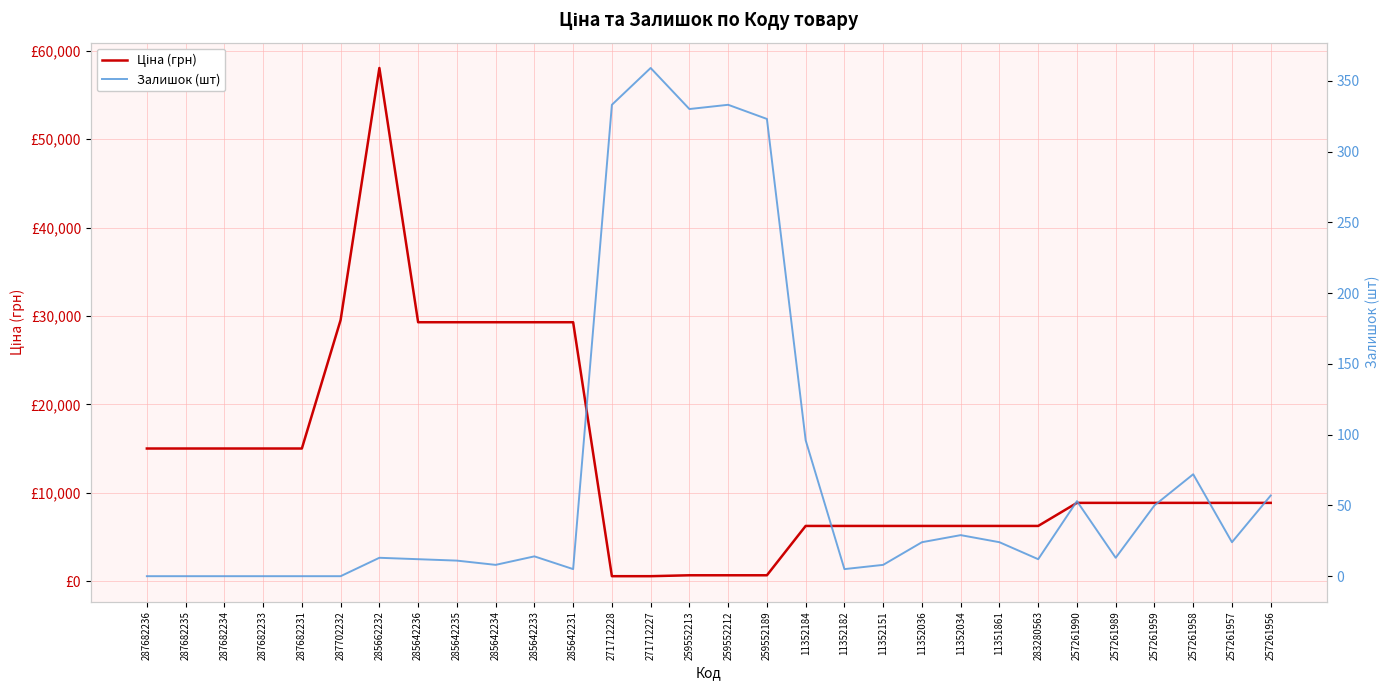

The Ціна (грн) series shows 10101.5 at 283280563. True or false?

False